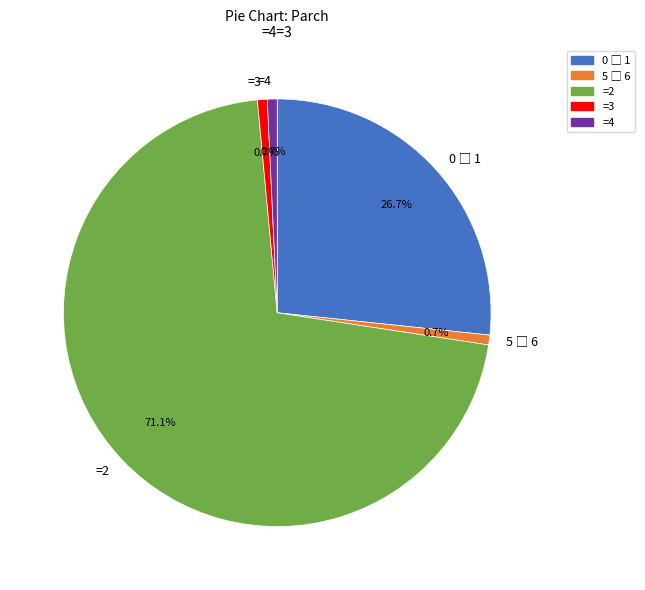

Which category accounts for the majority?

=2